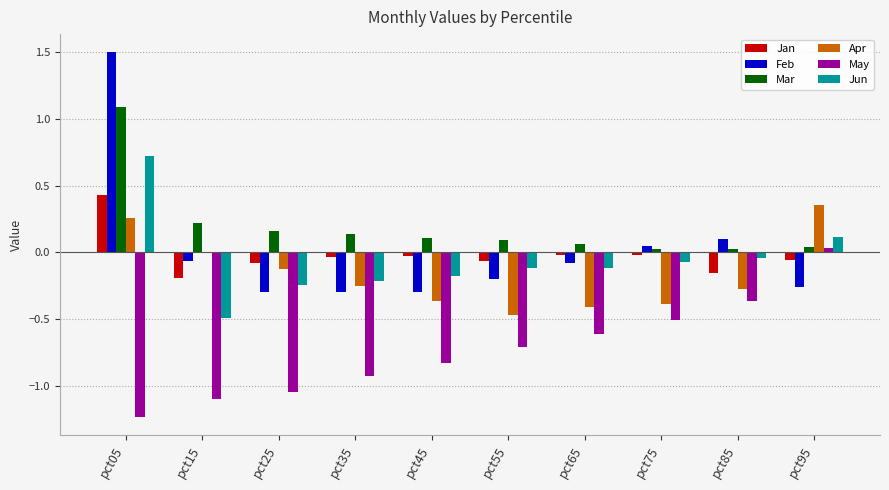

At which label does Mar reach its peak?

pct05